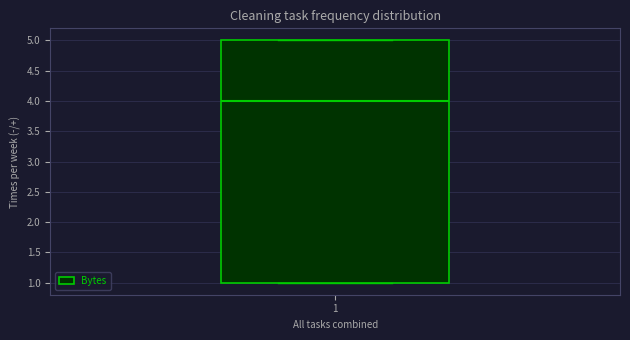

Transcribe this box plot: give where the median line is, the range the box spans, and where the two whiskers end, as read against the y-axis. The values are not printed on the chart, so give them approximately, as read against the axis.

median 4, box 1 to 5, whiskers 1 to 5